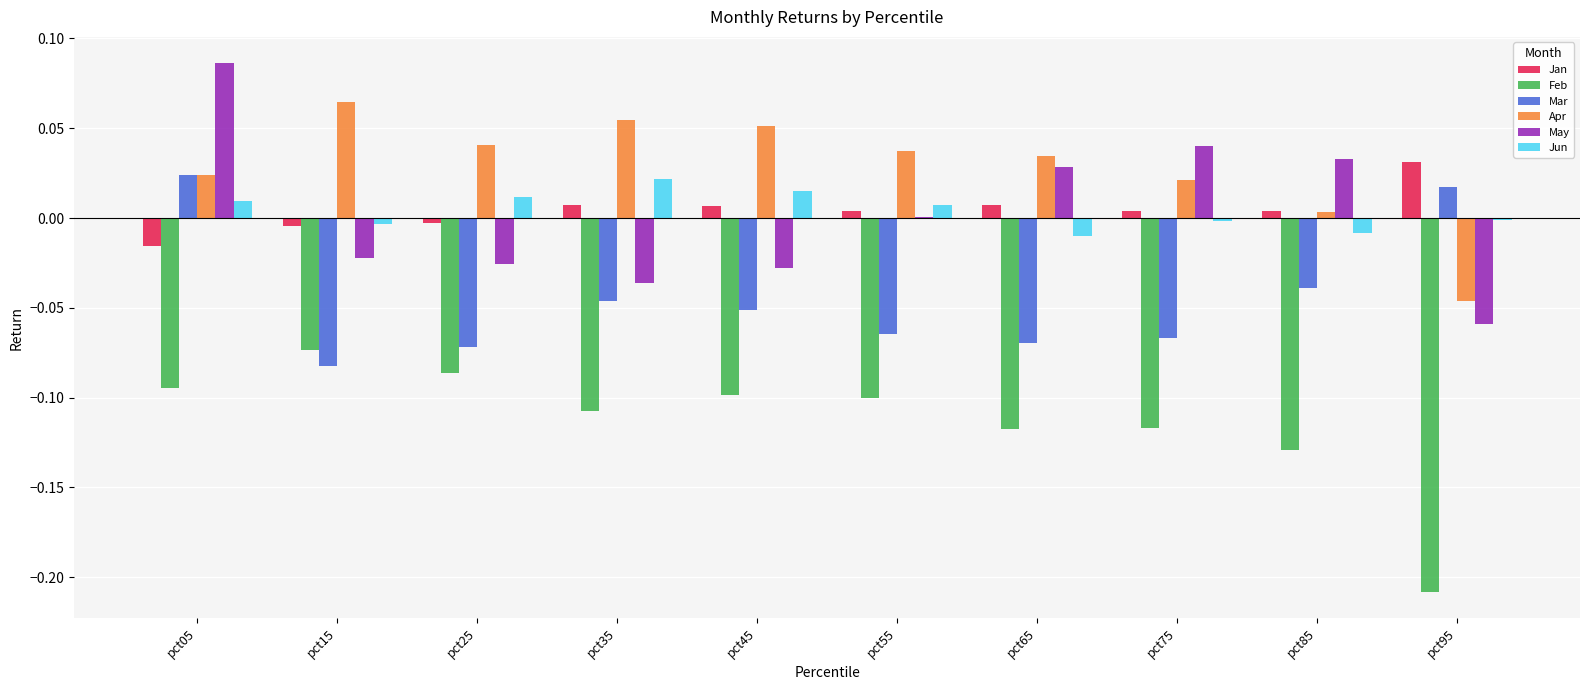

The value of Jan at pct95 is 0.0. True or false?

True